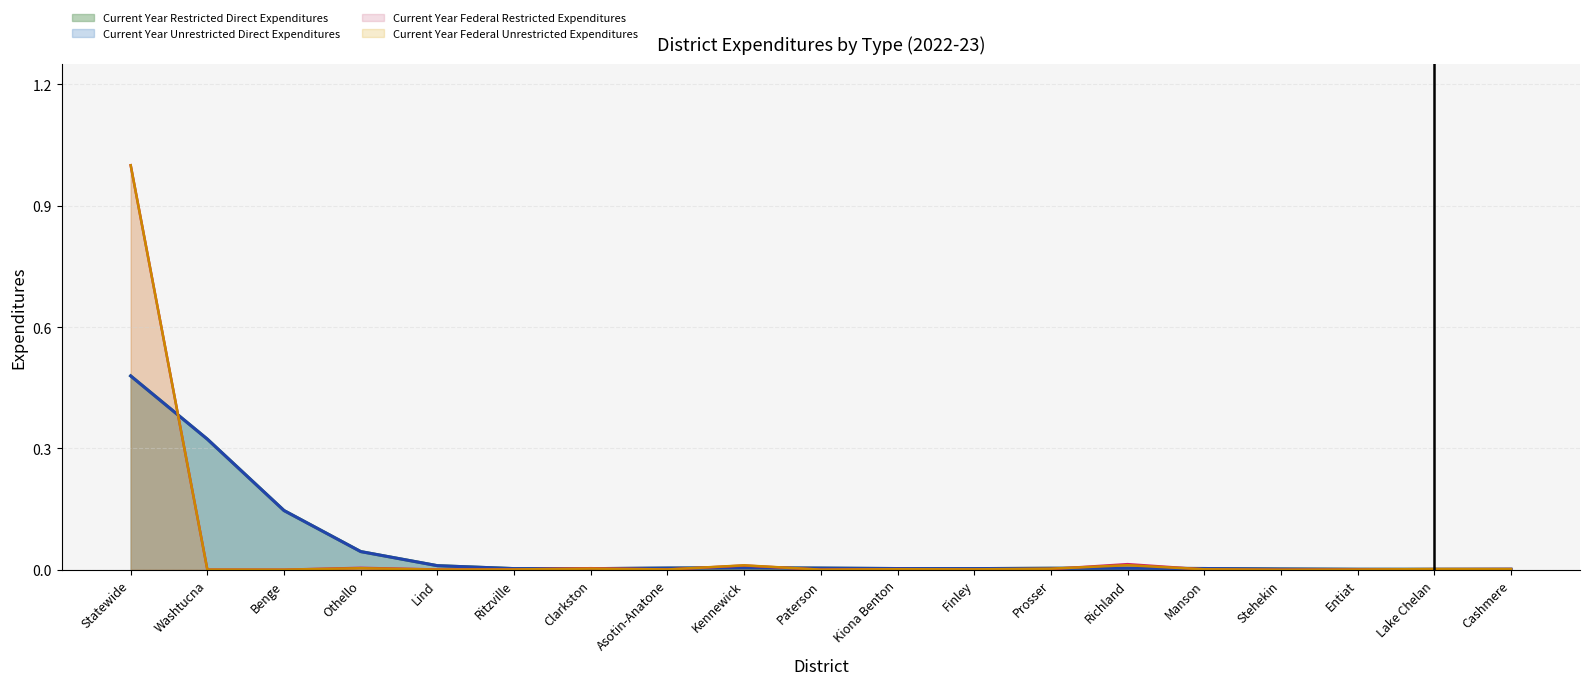

Where is Current Year Restricted Direct Expenditures nearest to the value 0?

Stehekin